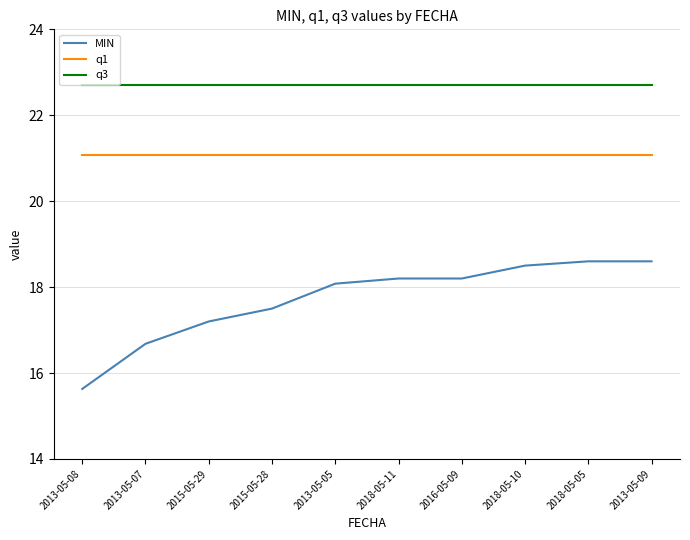

What are all the series names shown in the legend?

MIN, q1, q3